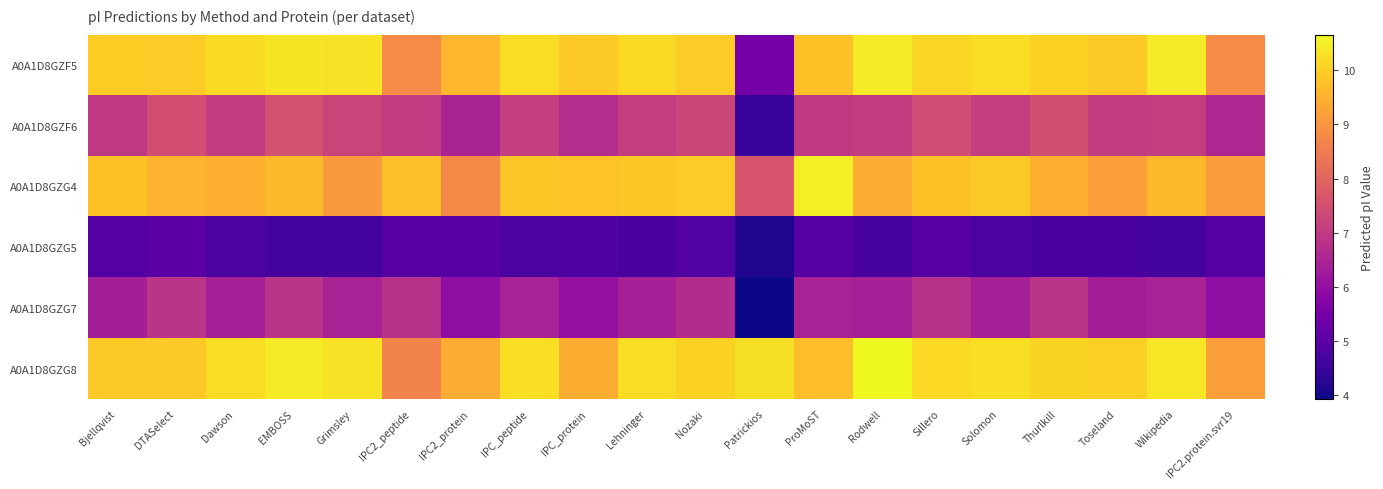

At which category does the chart reach its minimum across all series?

Patrickios